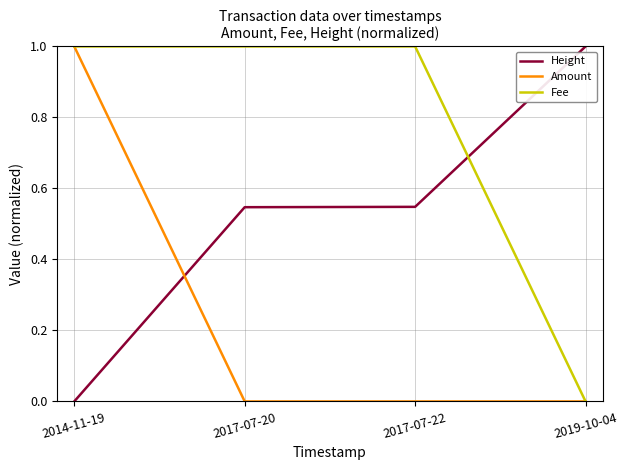

True or false: Height and Fee intersect in this chart.

True